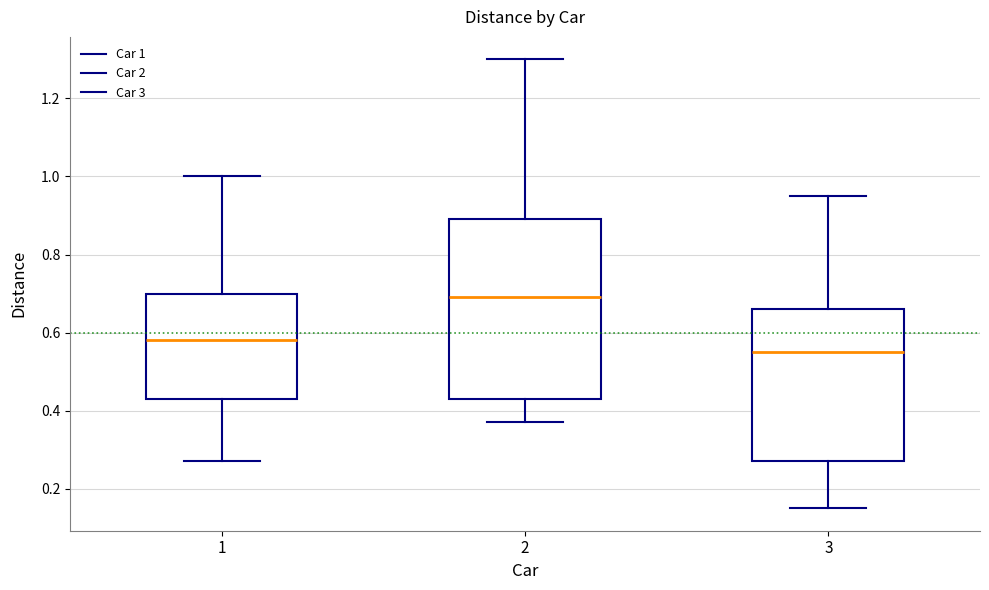

Which box has the lowest median line?

3